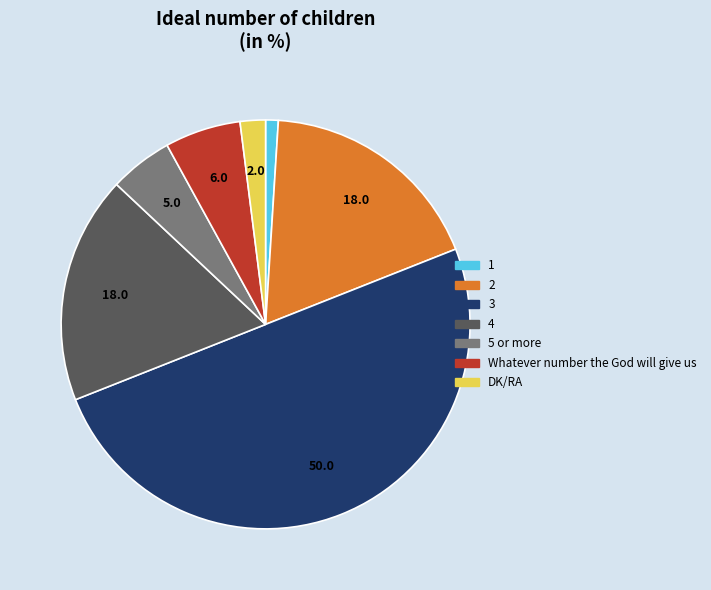

Which slice is the smallest?

1